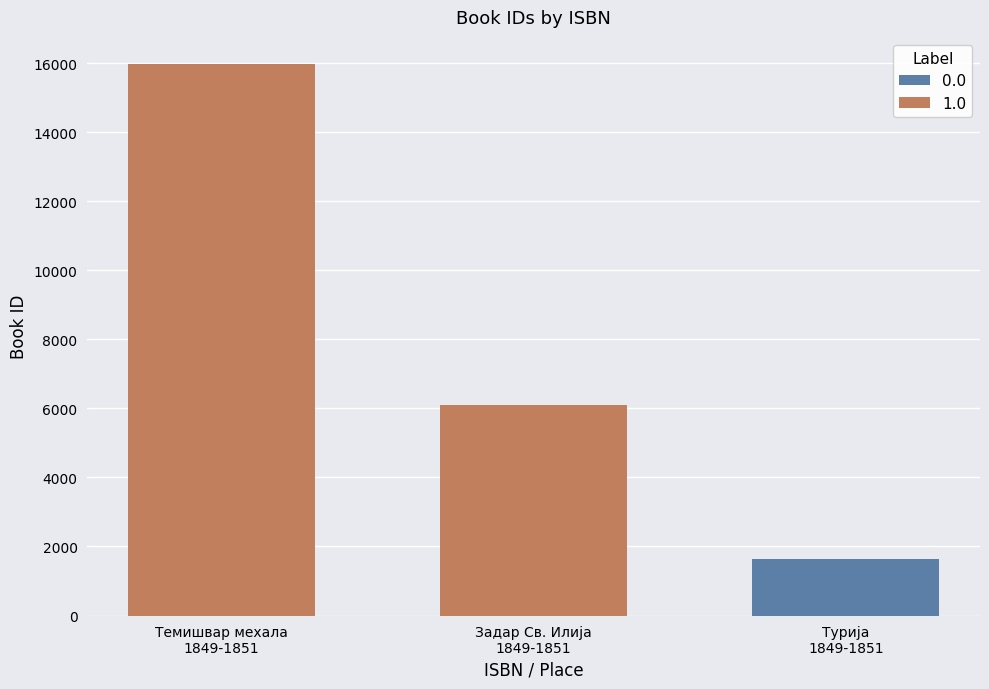

Is it true that the value at Темишвар мехала
1849-1851 is 24368?

False